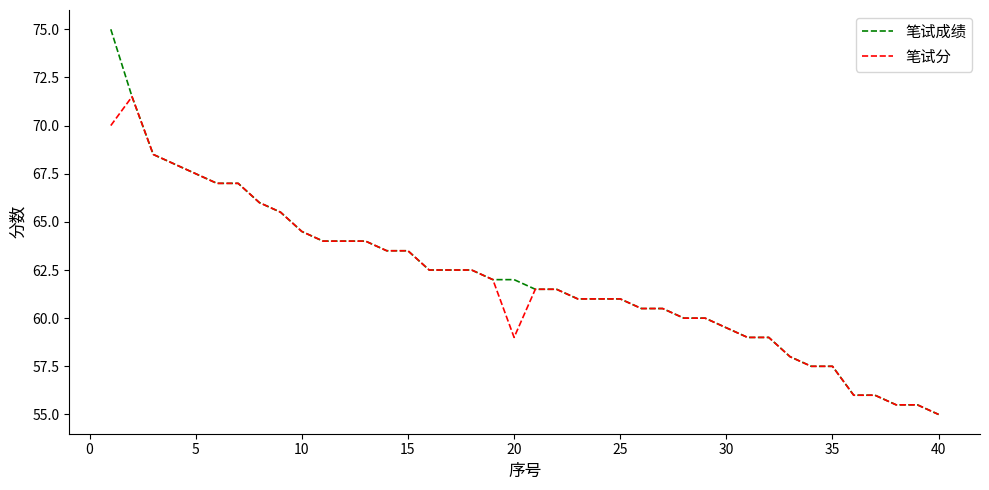

What is the minimum value for 笔试分?

55.0